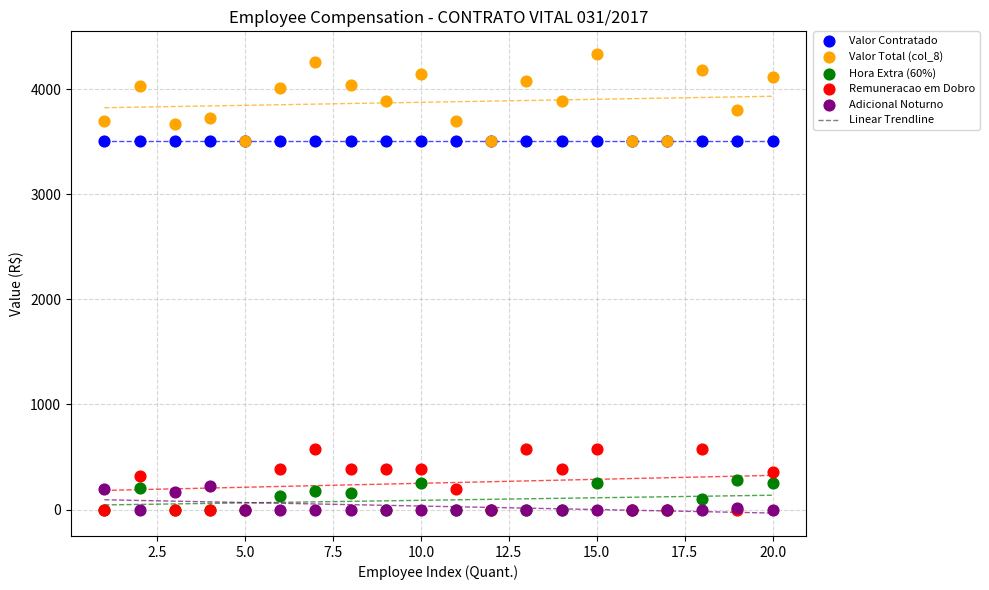

Which series reaches the maximum Y coordinate?

Valor Total (col_8)